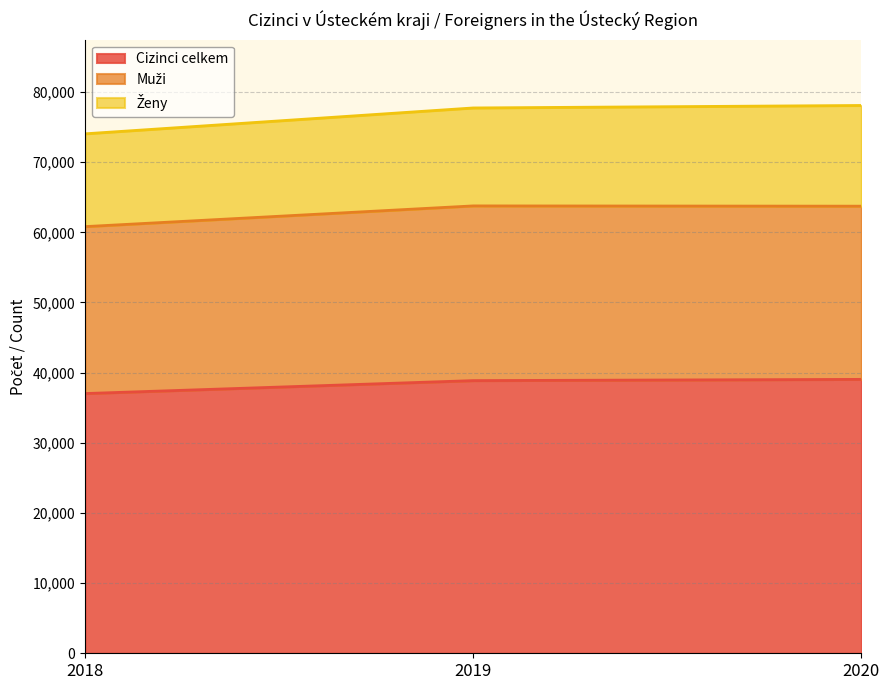

True or false: Cizinci celkem has a value of 37017 at 2018.

True